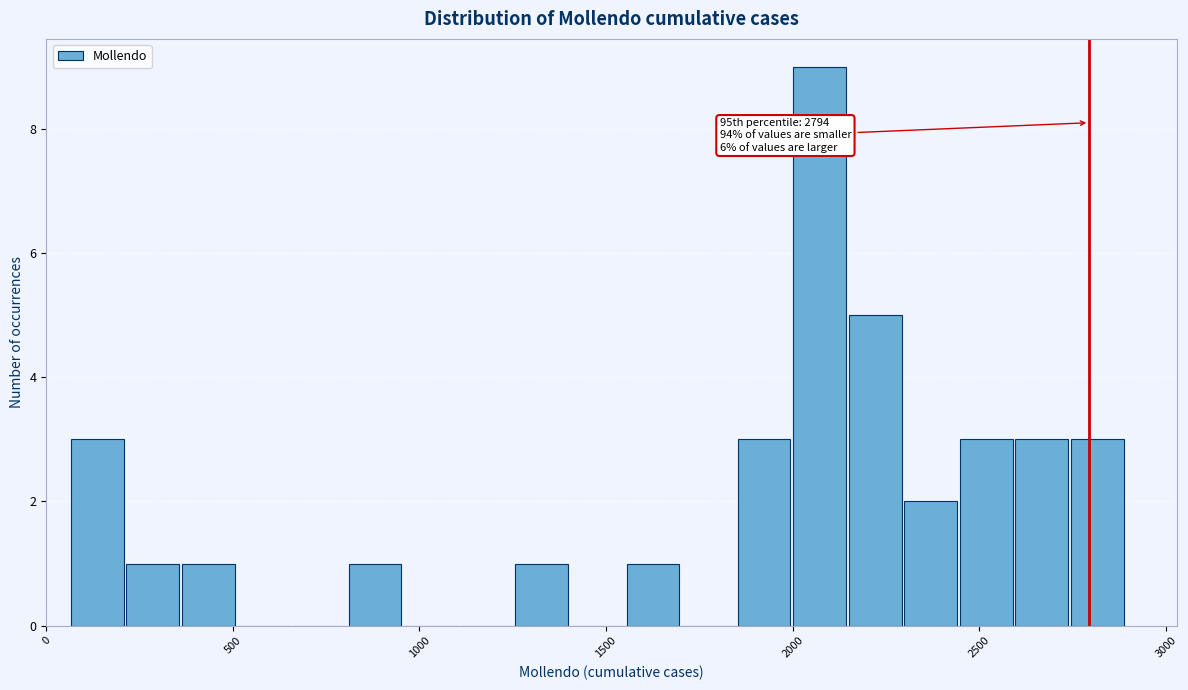

Around what value on the x-axis is the tallest bar? Give the approximate position of its centre, as read against the axis.

2050